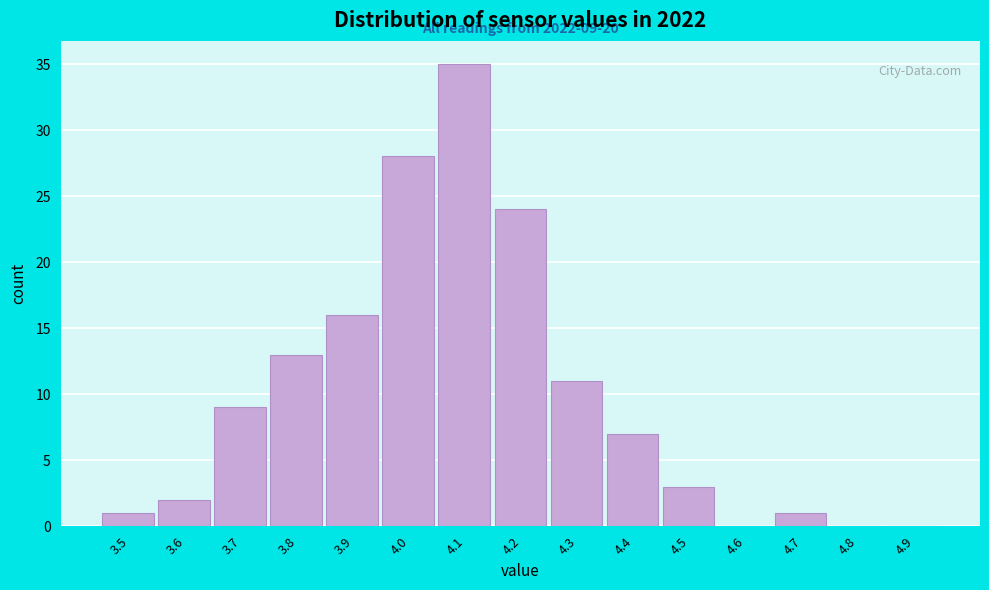

Over which range of the x-axis is the bar tallest?

4.05 to 4.15